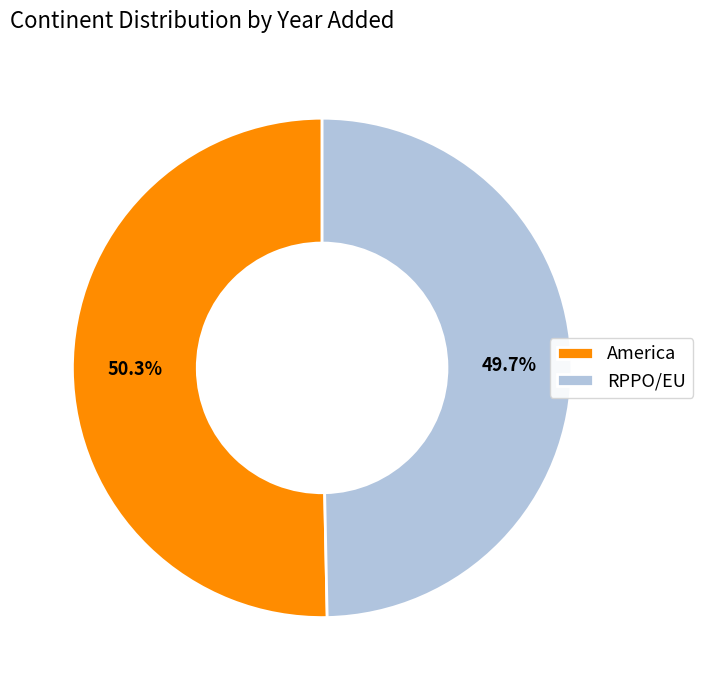

Which slice is the largest?

America